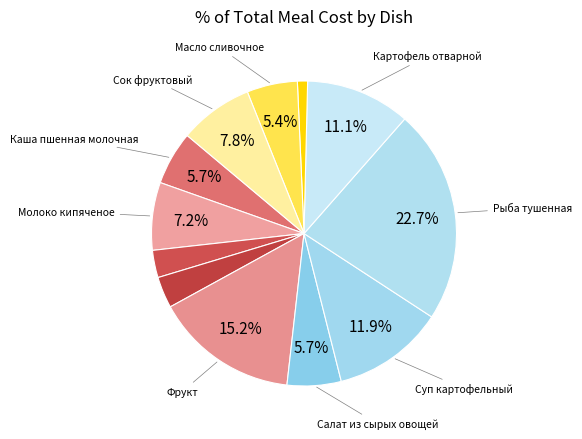

How many segments does this pie chart have?

12